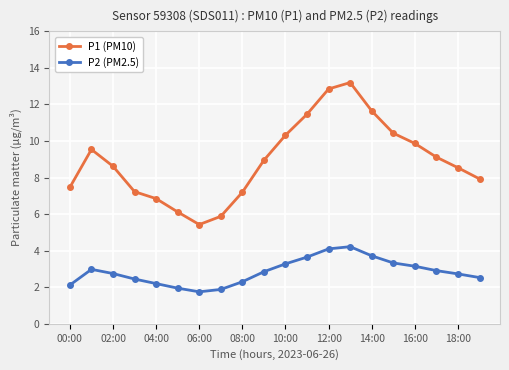

List the series in order of their peak value, highest first.

P1 (PM10), P2 (PM2.5)